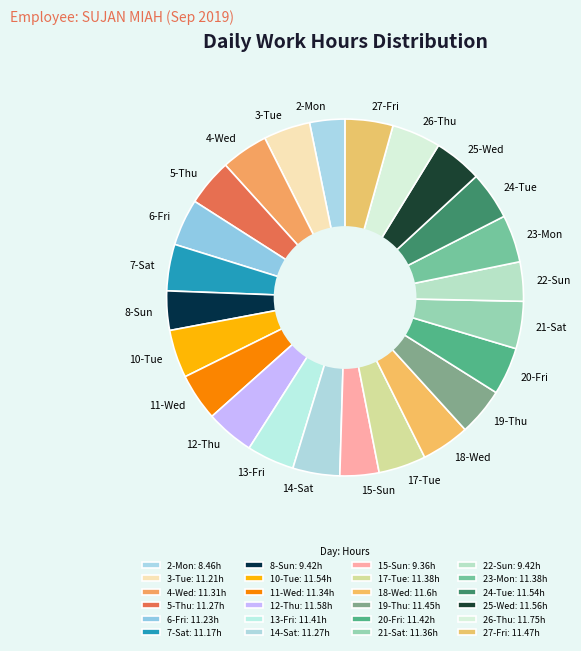

Approximately how many times larger is the value at 11-Wed compared to 19-Thu?

1.0